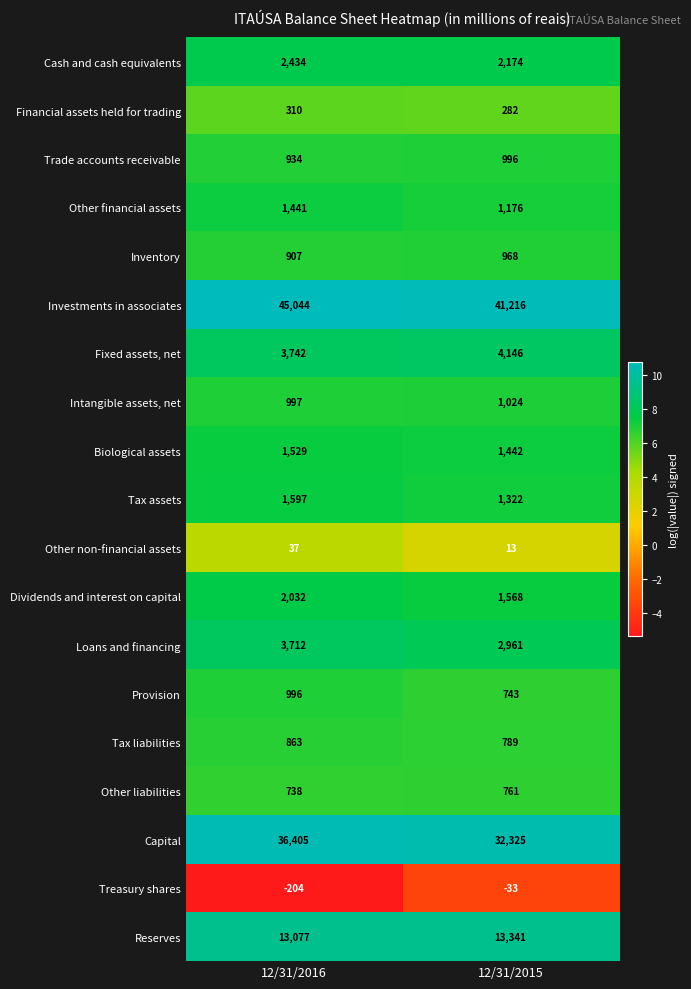

How many distinct data groups are displayed?

19